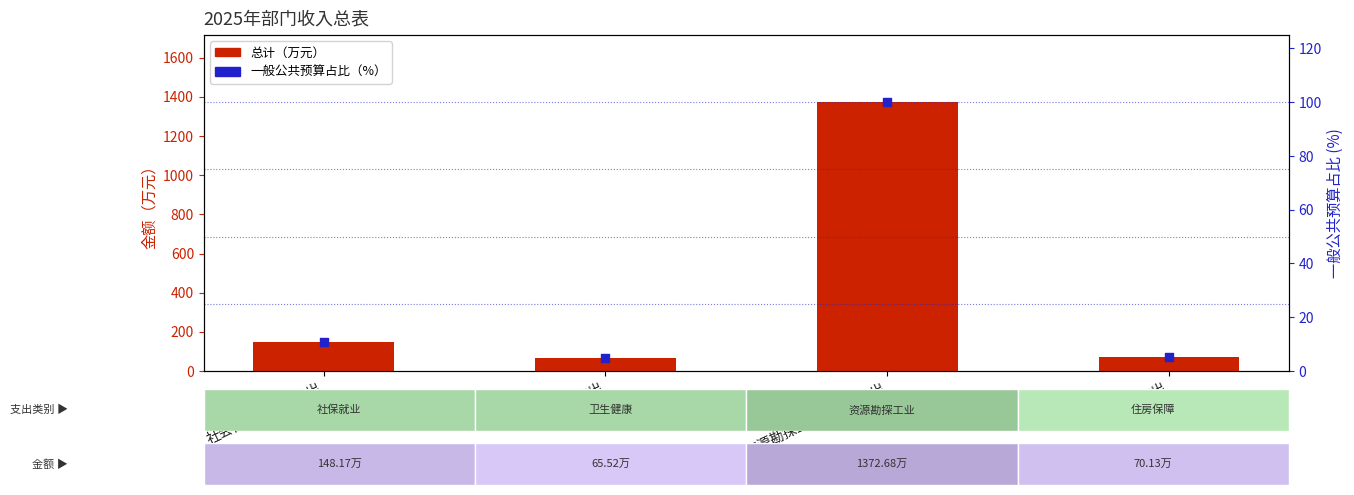

Which series reaches the maximum Y coordinate?

总计（万元）